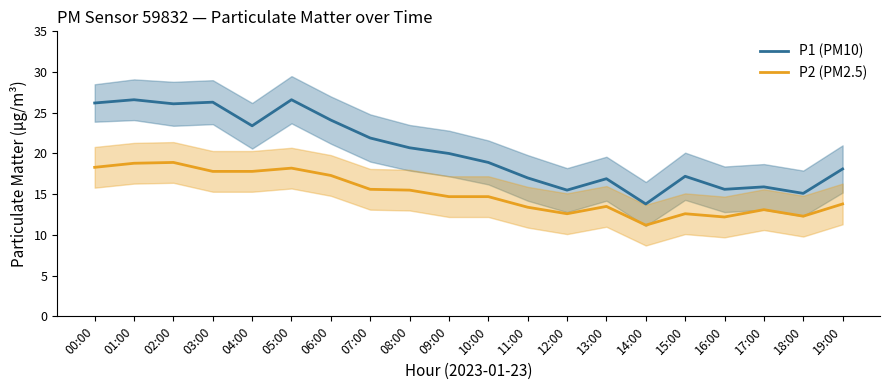

How many data points in P2 (PM2.5) are less than 14?

9